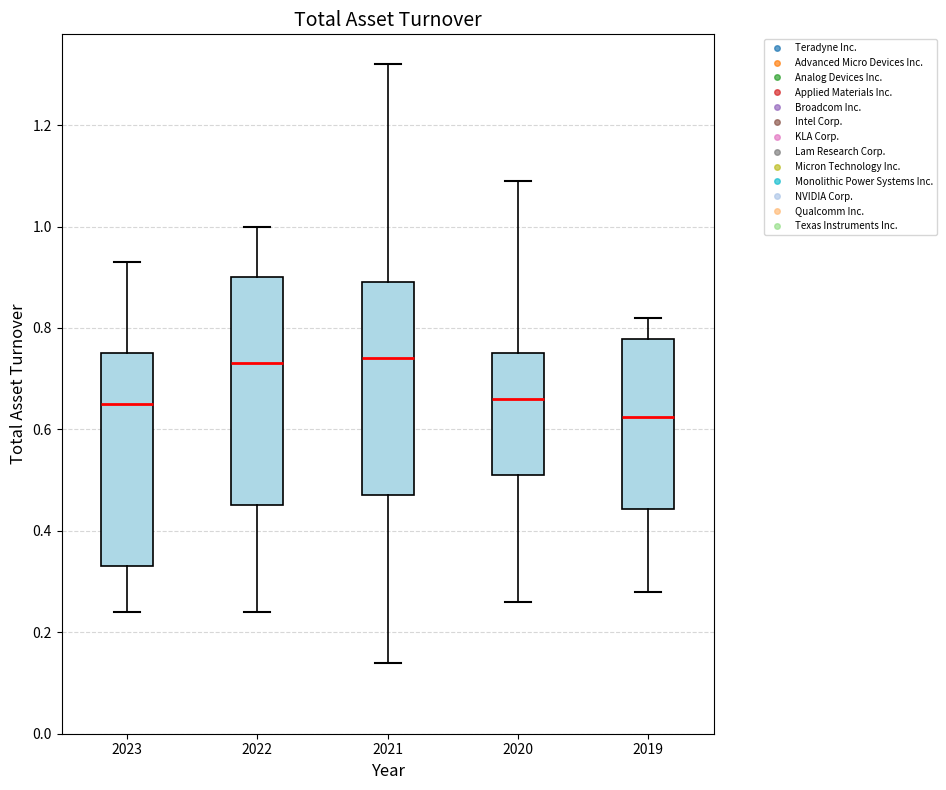

Where is the upper edge of the box at x = 2019 on the y-axis? The values are not printed on the chart, so give them approximately, as read against the axis.

0.78